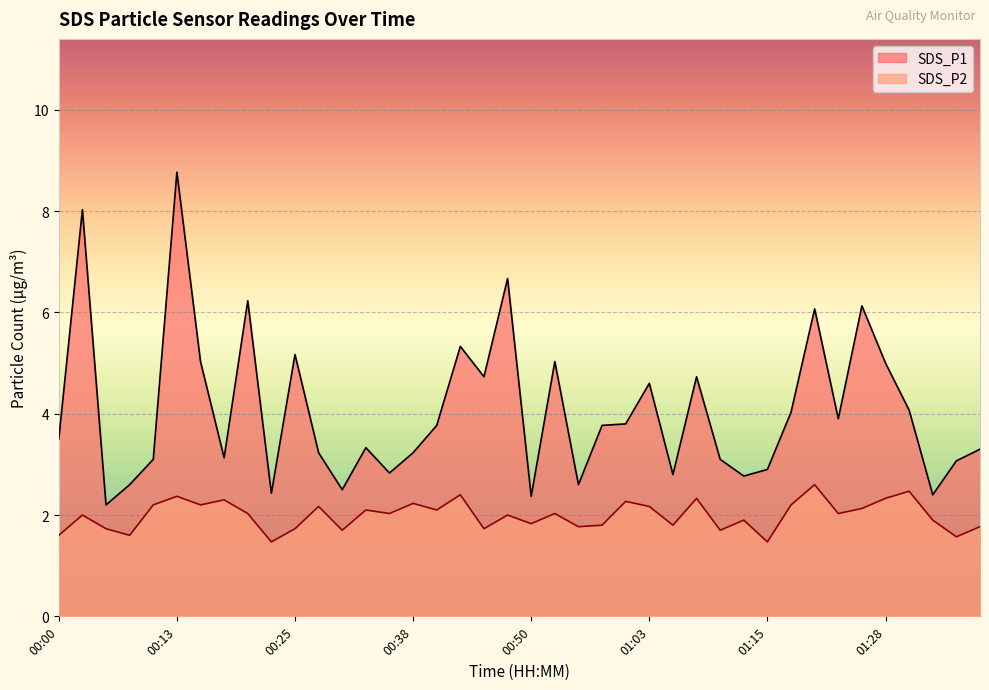

What is the minimum value for SDS_P1?

2.2